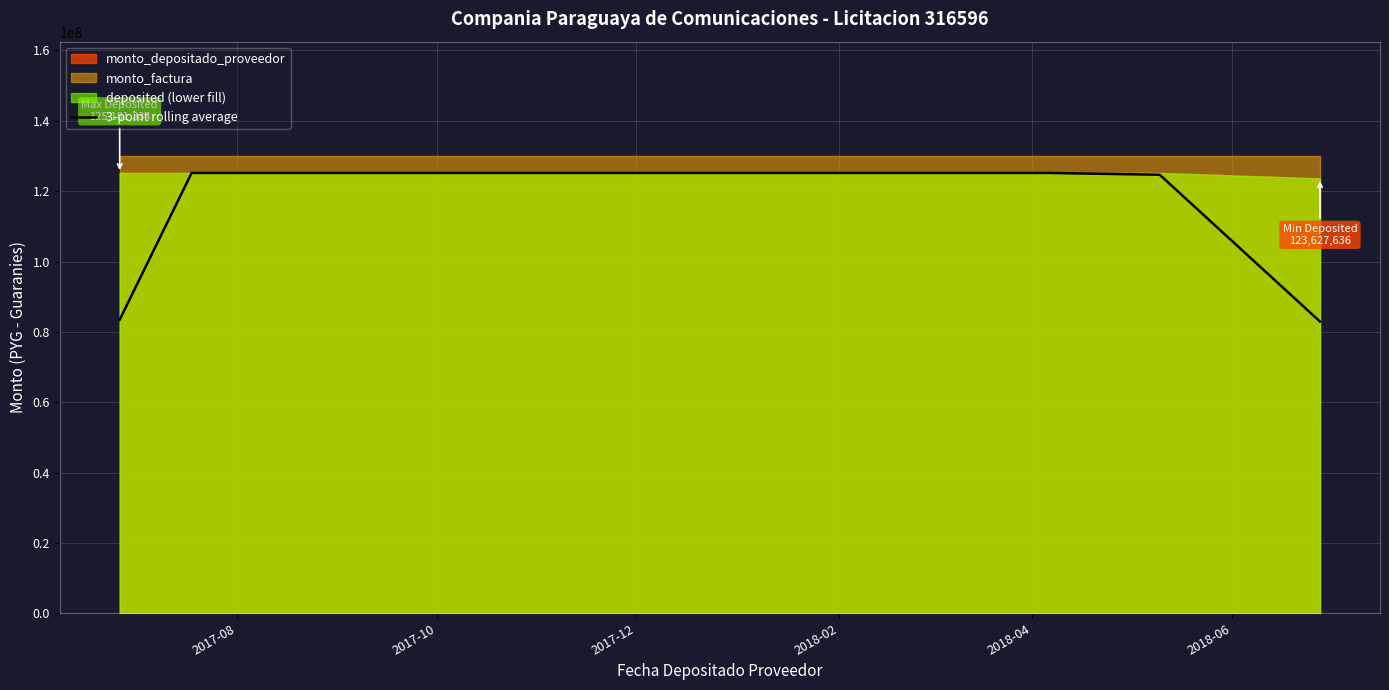

What position from the left is 2017-08?

1